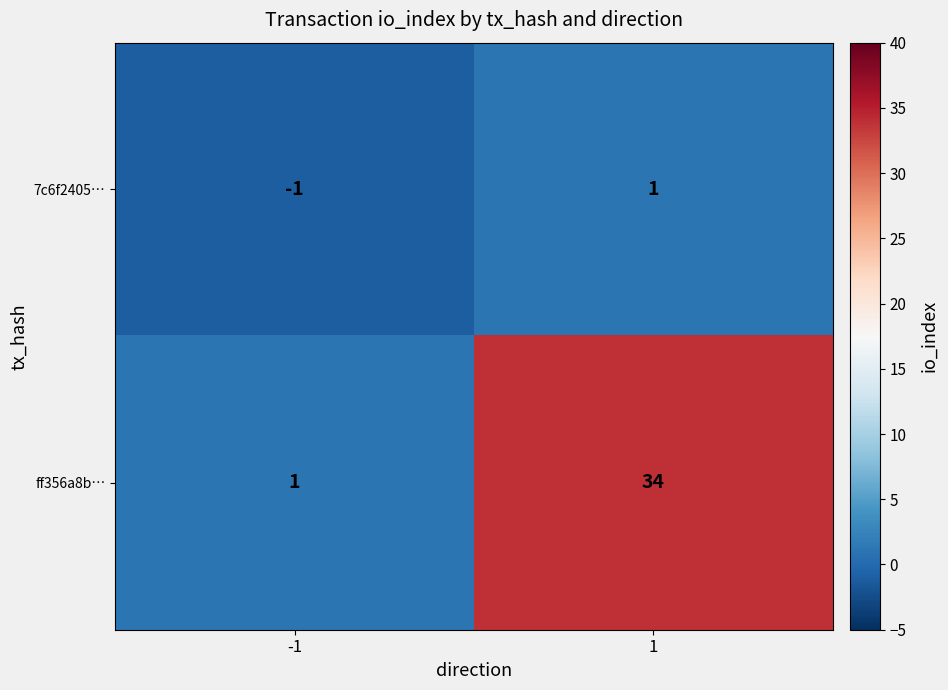

The value of 7c6f2405… at 1 is 1. True or false?

True